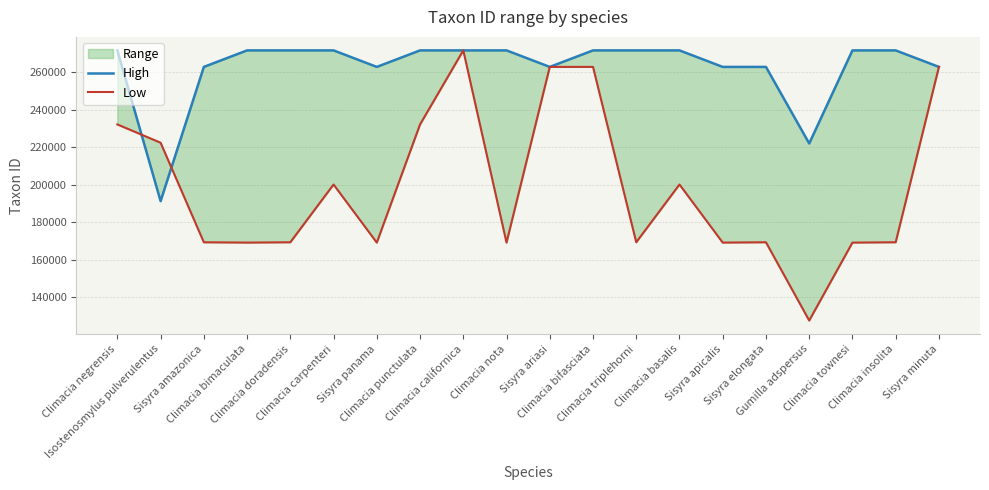

Which series has the largest range (max minus min)?

Low